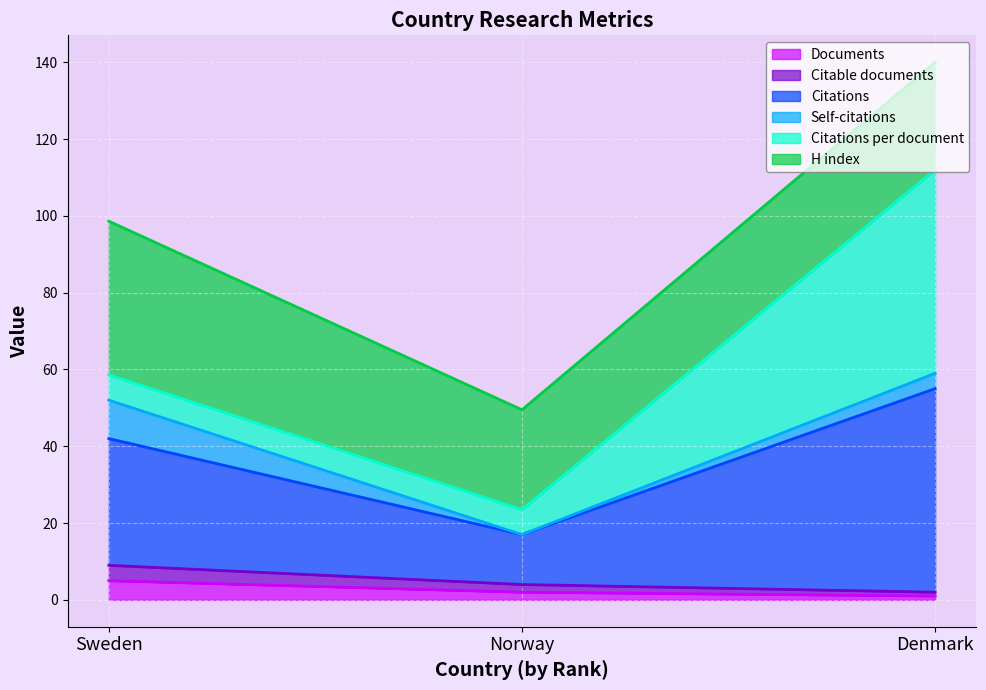

At which label is Documents closest to 3?

Norway